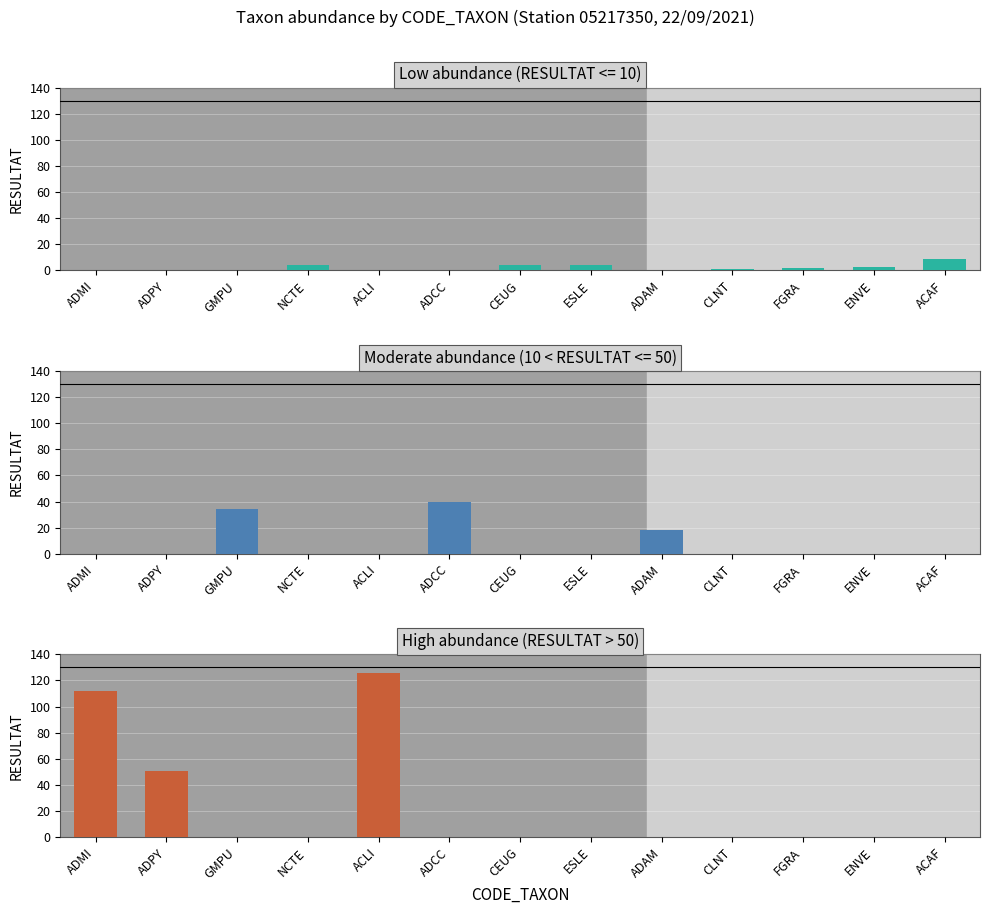

What is the label of the 3rd bar from the right?

ADMI